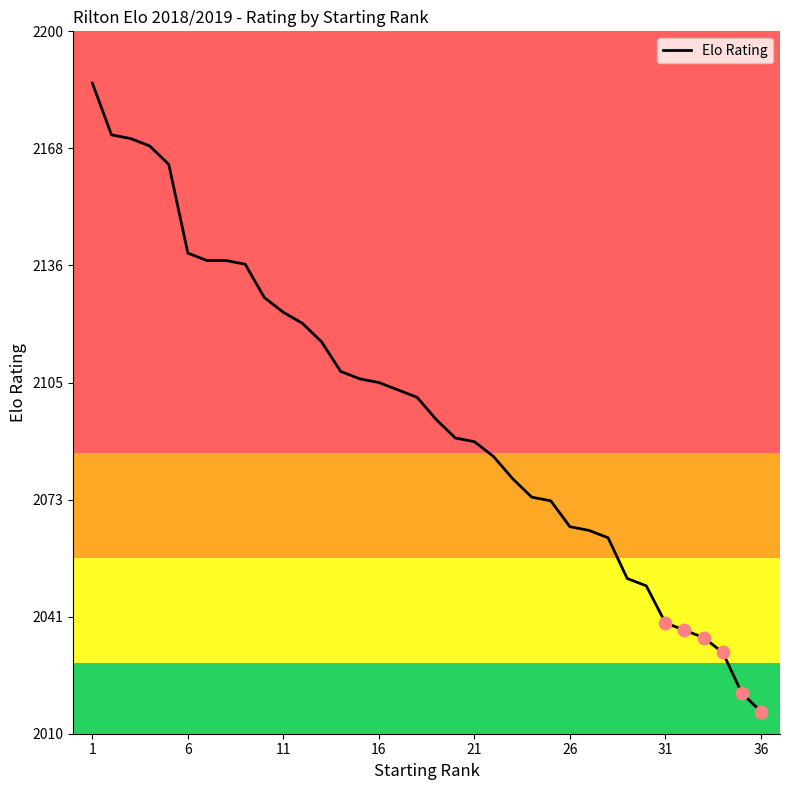

What is the greatest value displayed?

2186